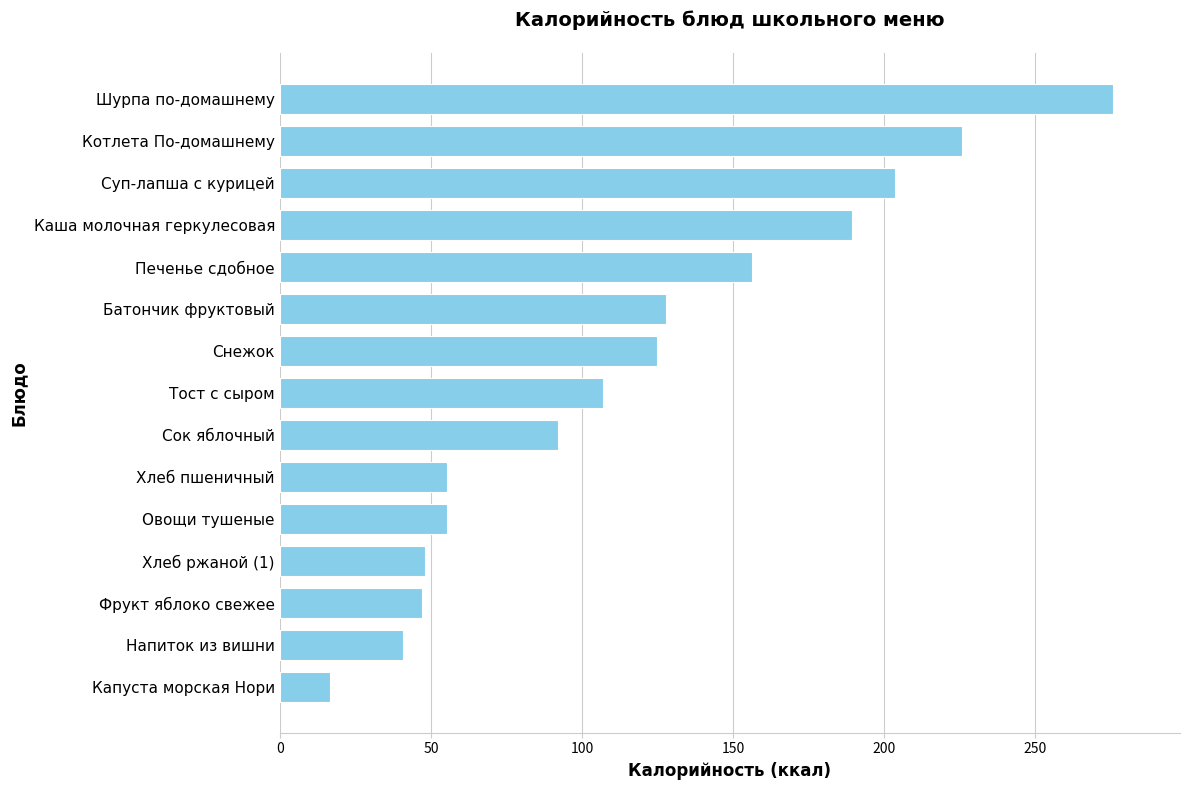

What is the average value?

117.7